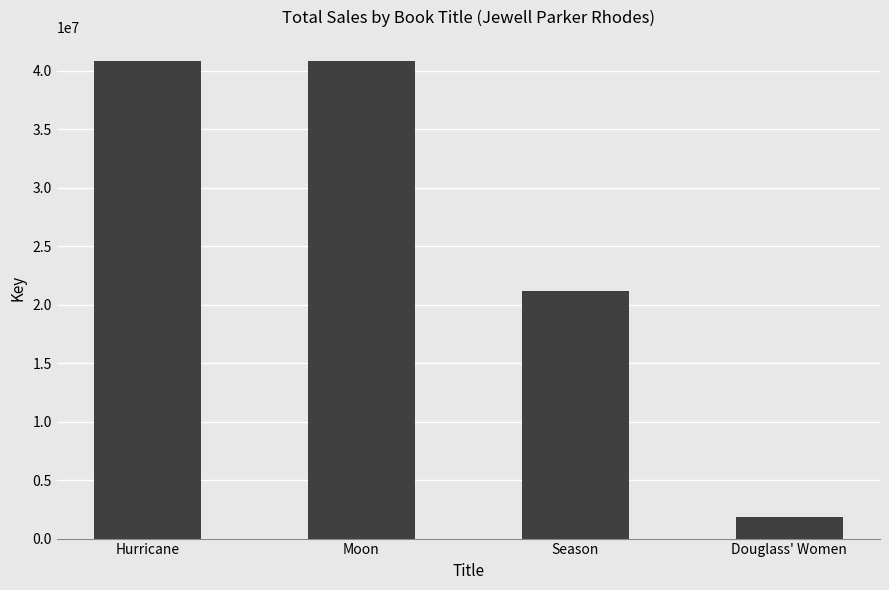

What is the change in value from Hurricane to Season?

-19666874